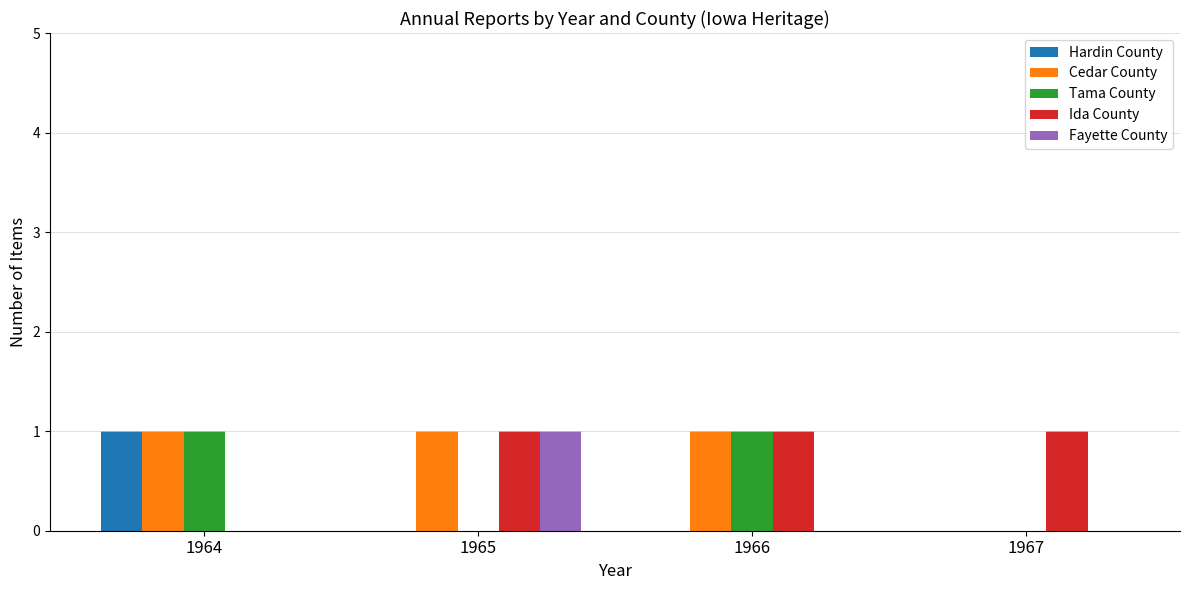

What is the sum of all Ida County values?

3